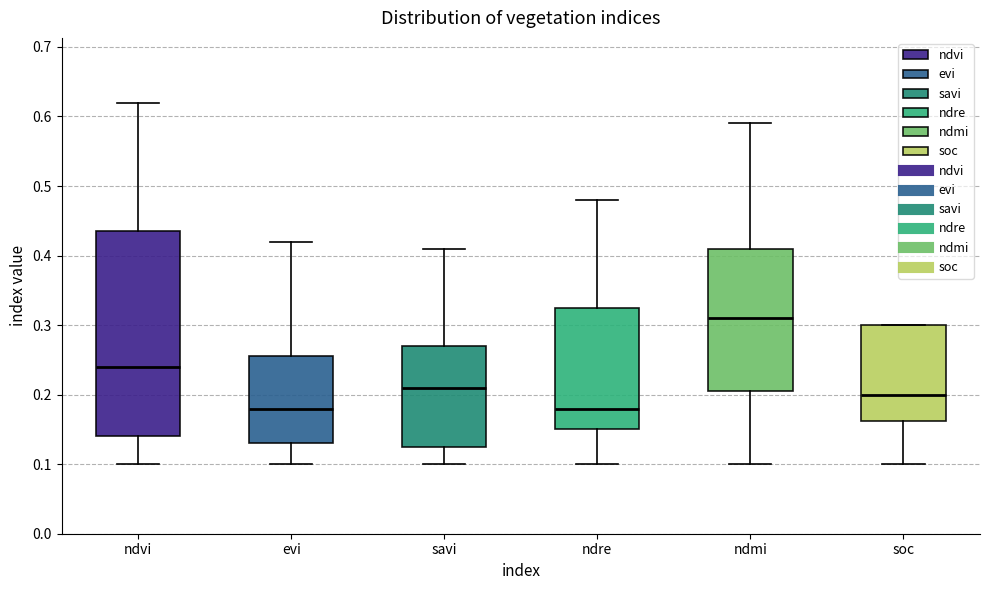

Where does the median line of the box for ndre sit on the y-axis? The values are not printed on the chart, so give them approximately, as read against the axis.

0.18